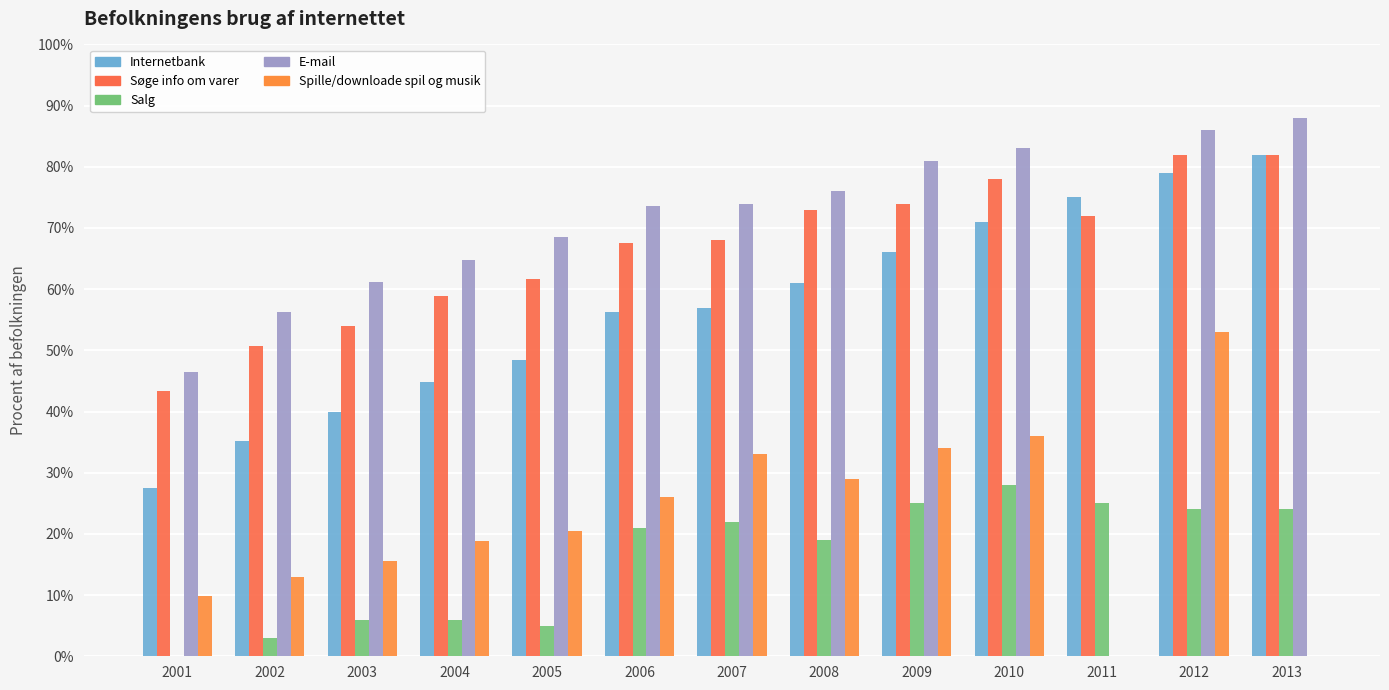

The Spille/downloade spil og musik series shows 26.0 at 2006. True or false?

True